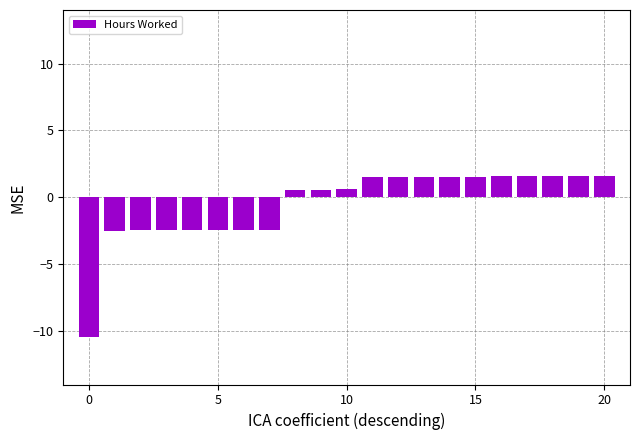

What is the greatest value displayed?

1.6